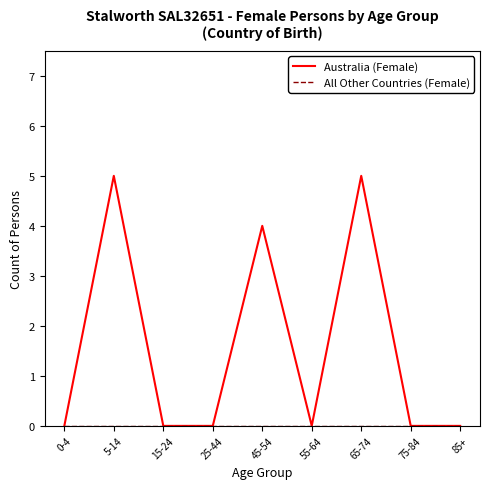

How many interior local peaks does the Australia (Female) series have?

3